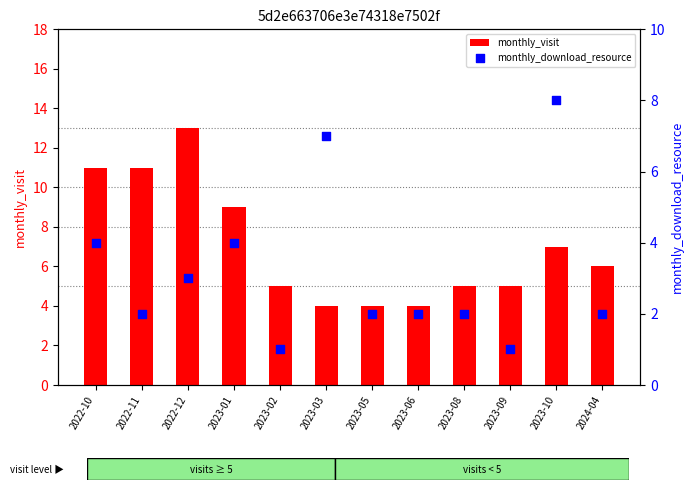

Which series has the largest Y range (max minus min)?

monthly_visit